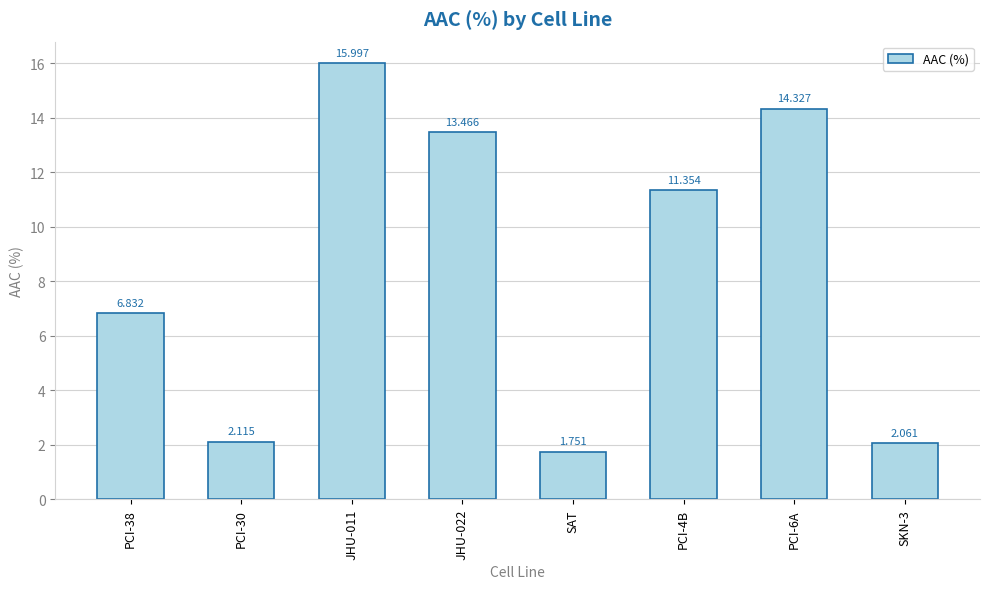

What is the label of the 8th bar from the right?

PCI-38